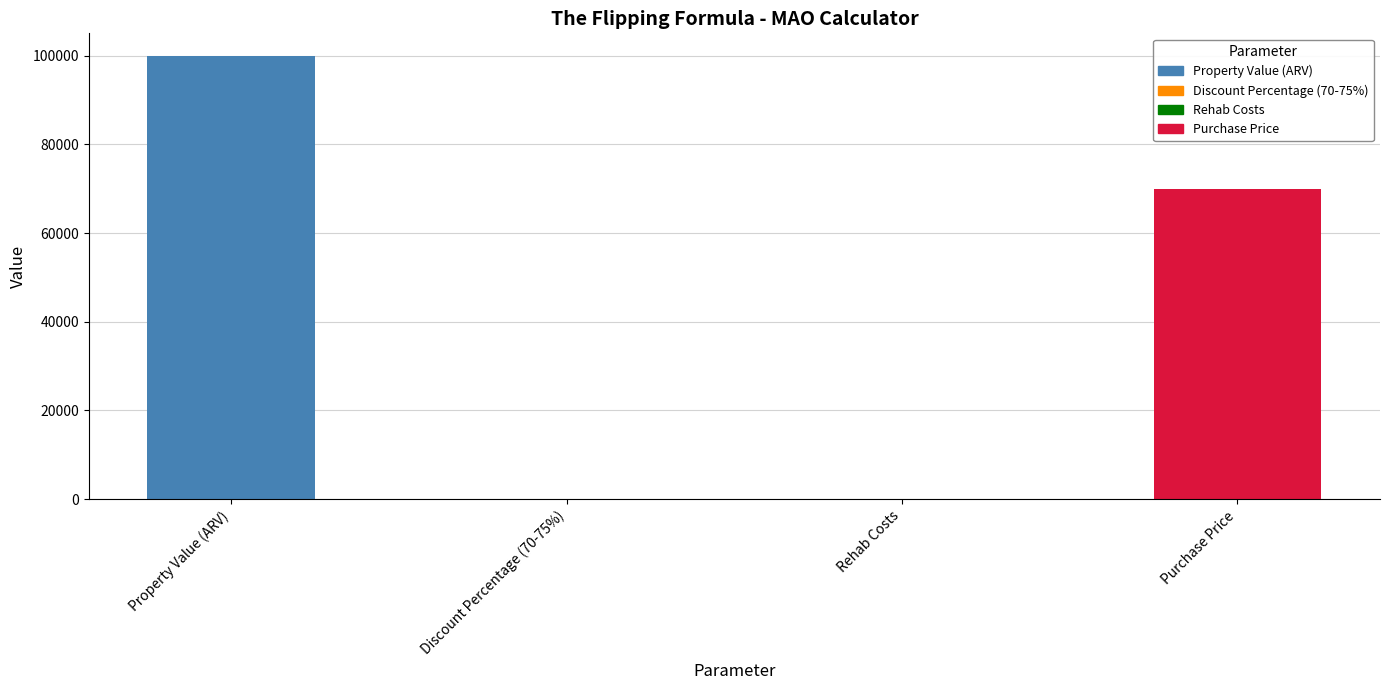

Where does the data first go above 70000?

Property Value (ARV)